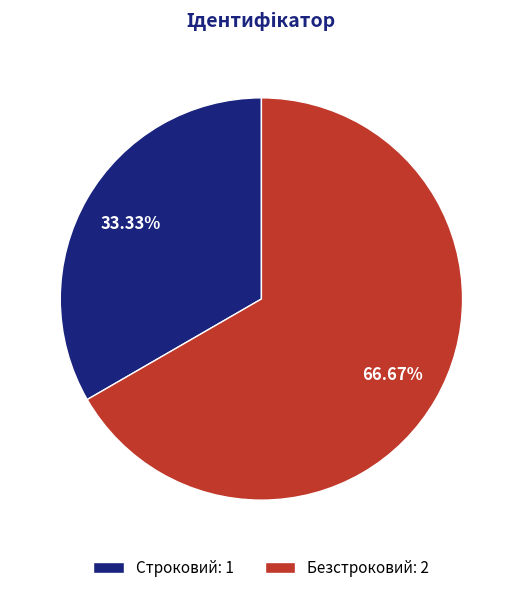

Rank the categories by value from lowest to highest.

Строковий, Безстроковий